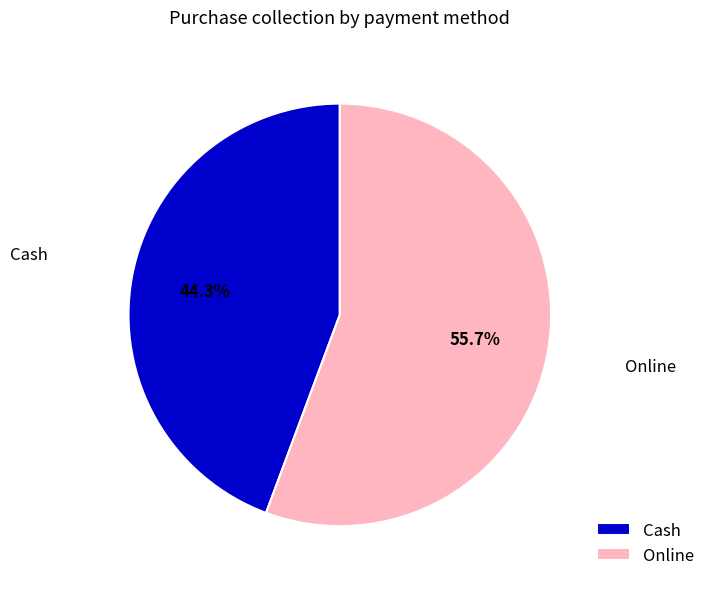

The Cash slice represents 53% of the pie. True or false?

False